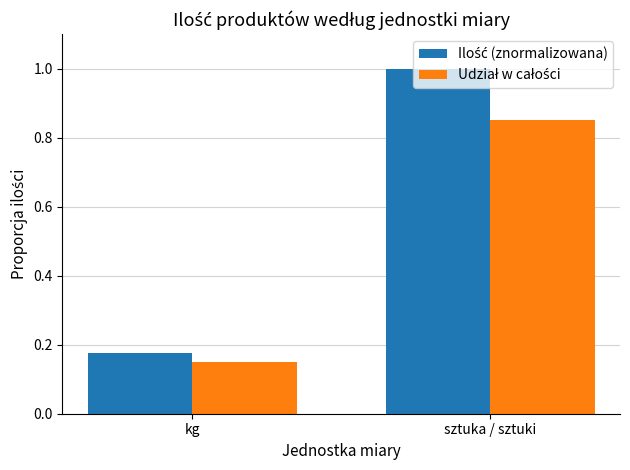

How many distinct data groups are displayed?

2